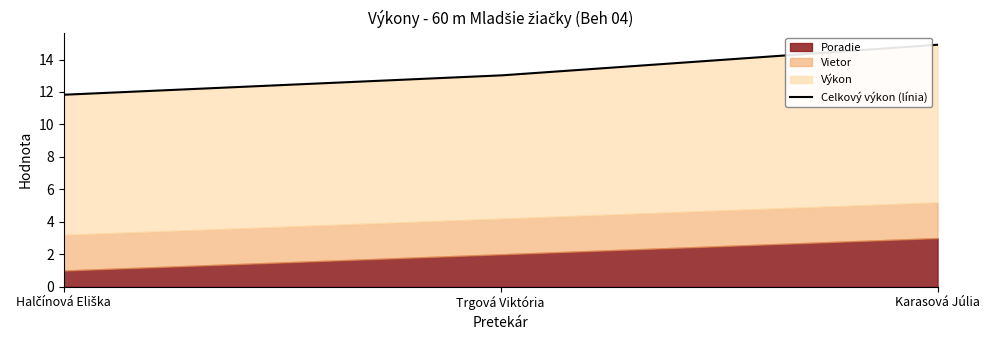

How many data points in Poradie are above 2?

1